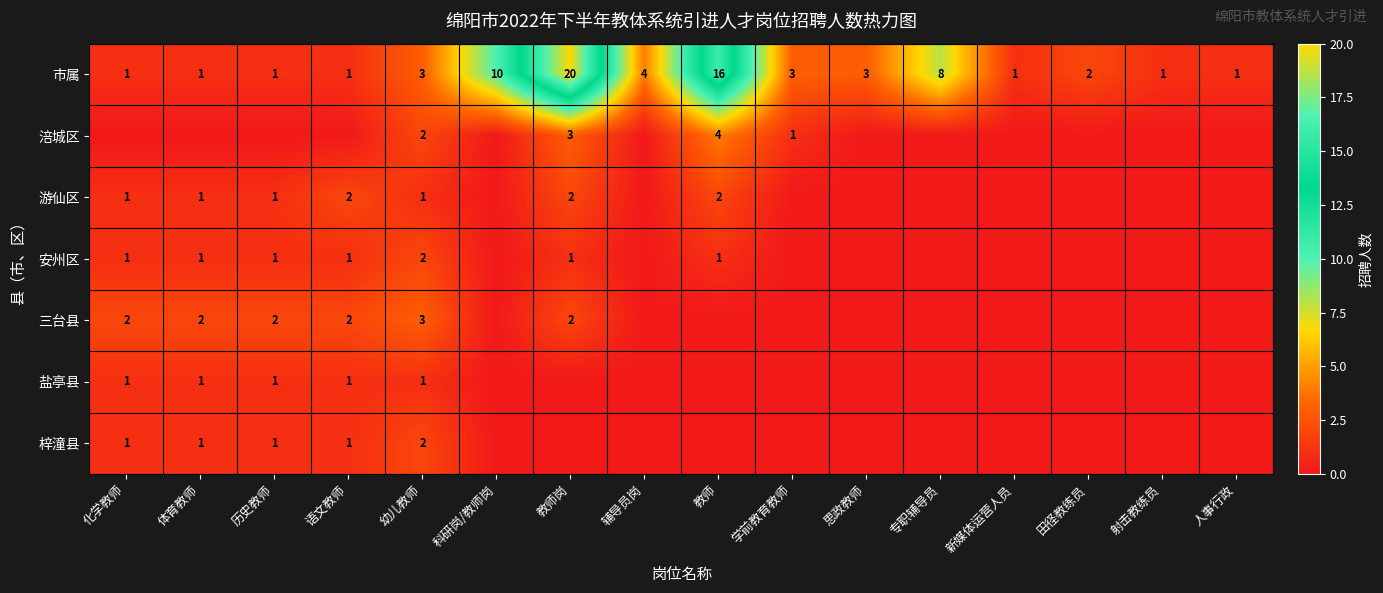

What is the difference between the maximum and minimum values in the 市属 series?

19